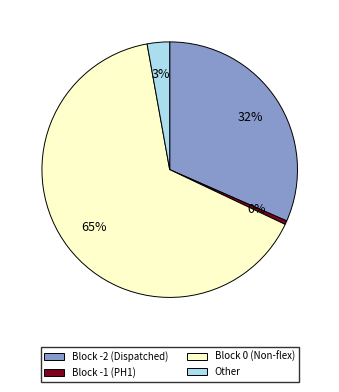

To the nearest percent, what is the difference between the largest and smallest slice percentages?

65%